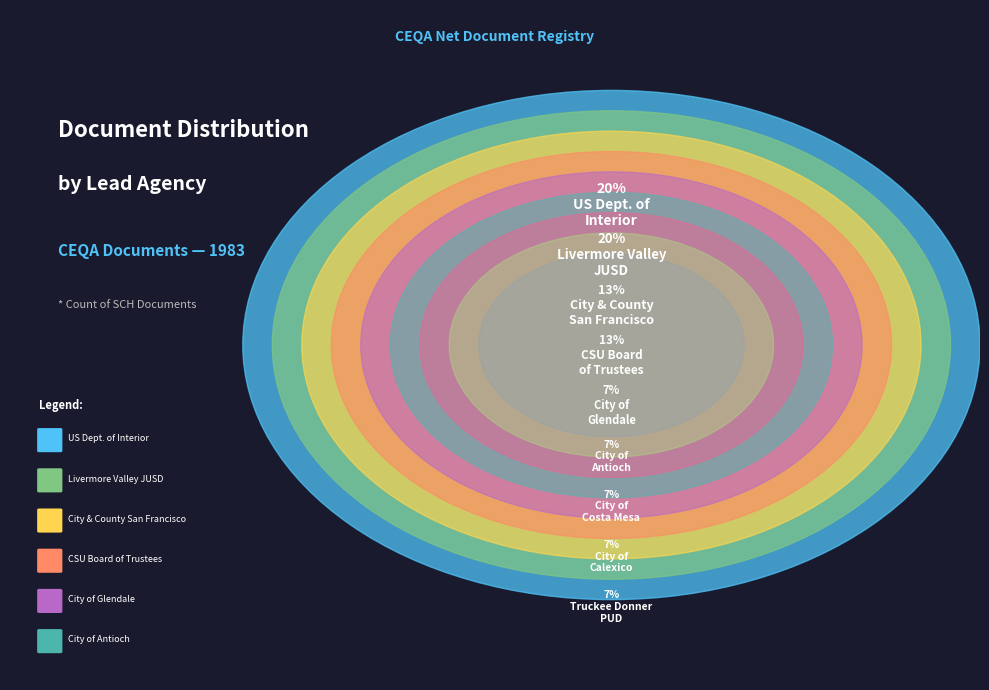

Rank the categories by value from lowest to highest.

Glendale, City of, Antioch, City of, Costa Mesa, City of, Calexico, City of, Truckee Donner Public Utility District, San Francisco, City and County of, California State University Board of Trustees, Interior, United States Department of the Interior, Livermore Valley Joint Unified School District